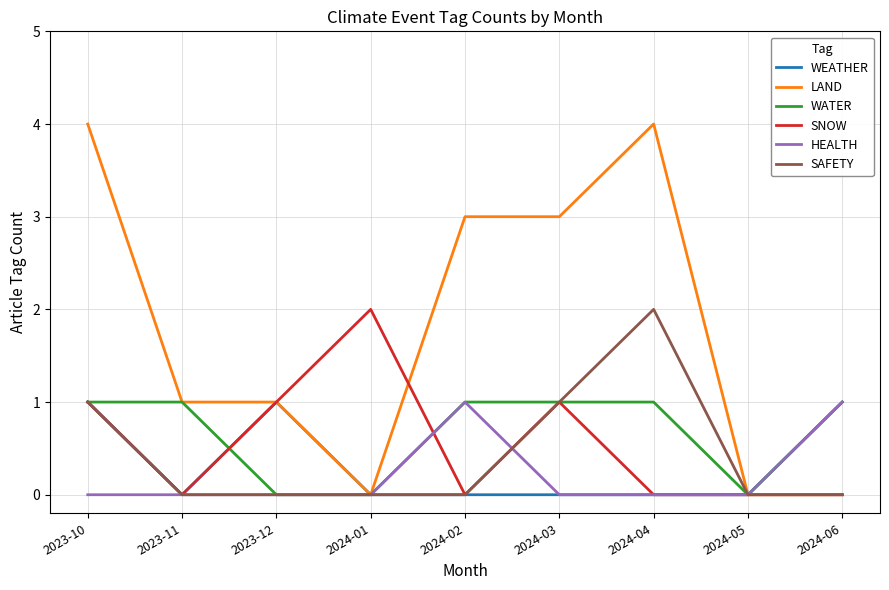

Reading right to left, extract all data points from this chart.

WEATHER: 2024-06=1	2024-05=0	2024-04=0	2024-03=0	2024-02=0	2024-01=0	2023-12=1	2023-11=0	2023-10=1
LAND: 2024-06=0	2024-05=0	2024-04=4	2024-03=3	2024-02=3	2024-01=0	2023-12=1	2023-11=1	2023-10=4
WATER: 2024-06=1	2024-05=0	2024-04=1	2024-03=1	2024-02=1	2024-01=0	2023-12=0	2023-11=1	2023-10=1
SNOW: 2024-06=0	2024-05=0	2024-04=0	2024-03=1	2024-02=0	2024-01=2	2023-12=1	2023-11=0	2023-10=1
HEALTH: 2024-06=1	2024-05=0	2024-04=0	2024-03=0	2024-02=1	2024-01=0	2023-12=0	2023-11=0	2023-10=0
SAFETY: 2024-06=0	2024-05=0	2024-04=2	2024-03=1	2024-02=0	2024-01=0	2023-12=0	2023-11=0	2023-10=1